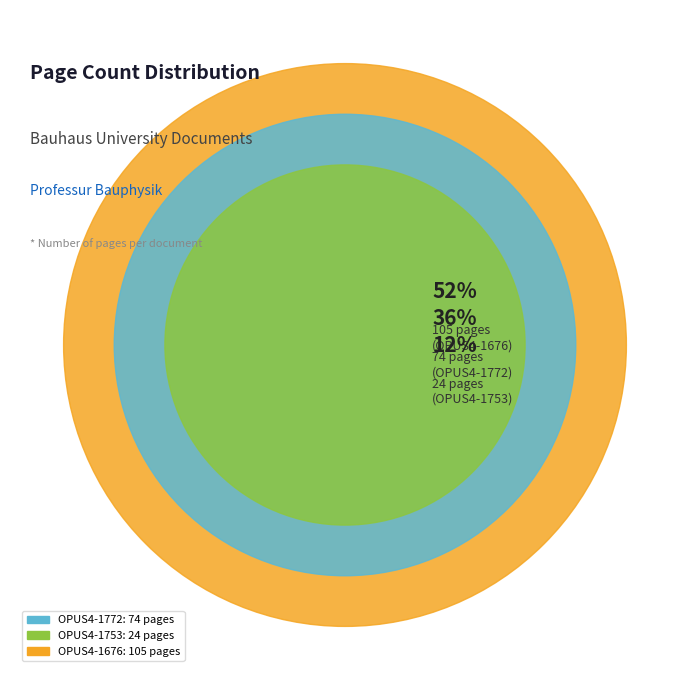

What percentage do OPUS4-1753
(Studienarbeit) and OPUS4-1676
(Bachelorarbeit) together represent?

63.5%